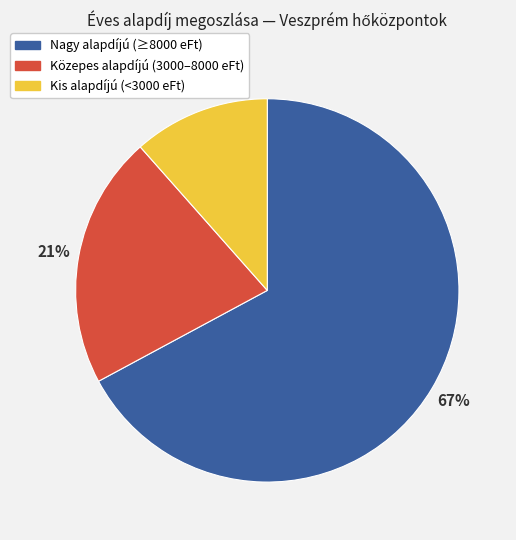

Which has a higher value, Közepes alapdíjú (3000–8000 eFt) or Kis alapdíjú (<3000 eFt)?

Közepes alapdíjú (3000–8000 eFt)